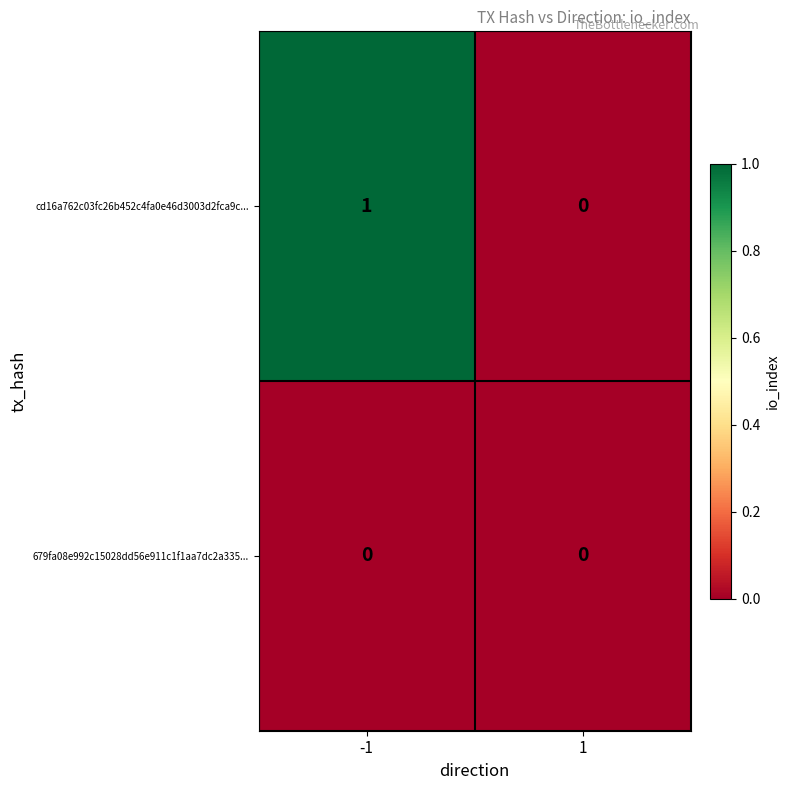

How many series are shown in this chart?

2